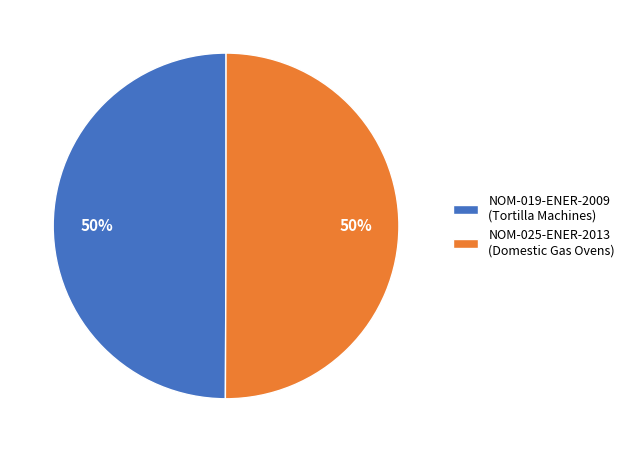

To the nearest percent, what portion does NOM-025-ENER-2013 (Domestic Gas Ovens) represent?

50%